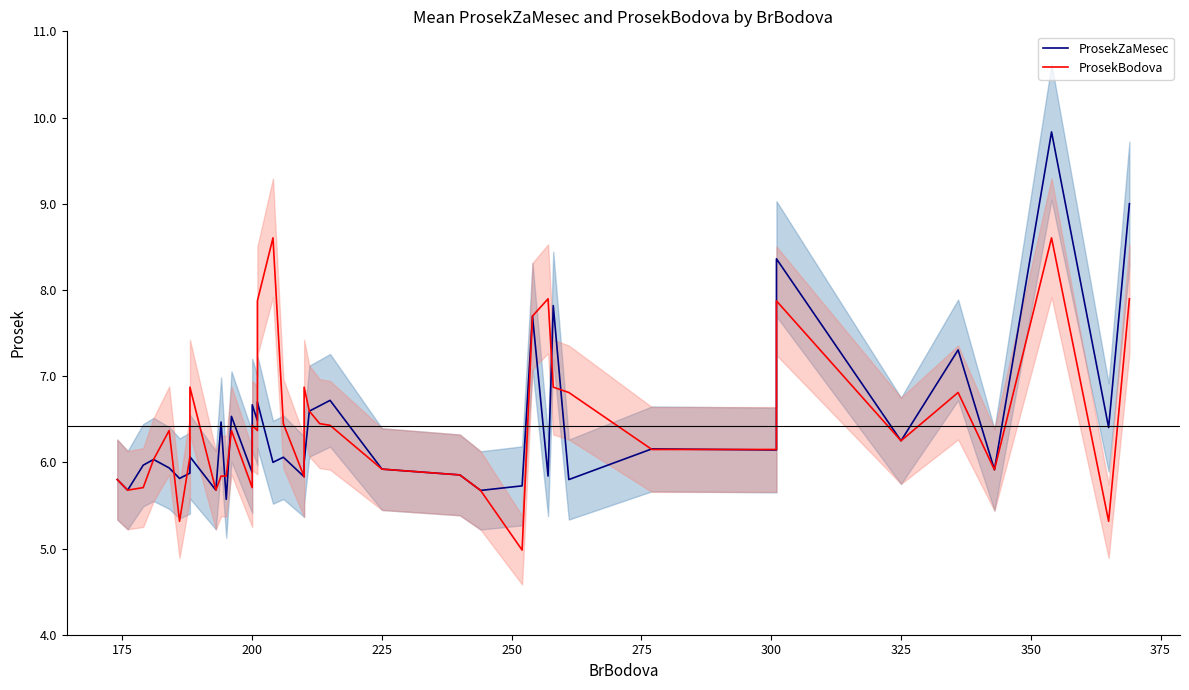

How many intersections are there between ProsekZaMesec and ProsekBodova?

10